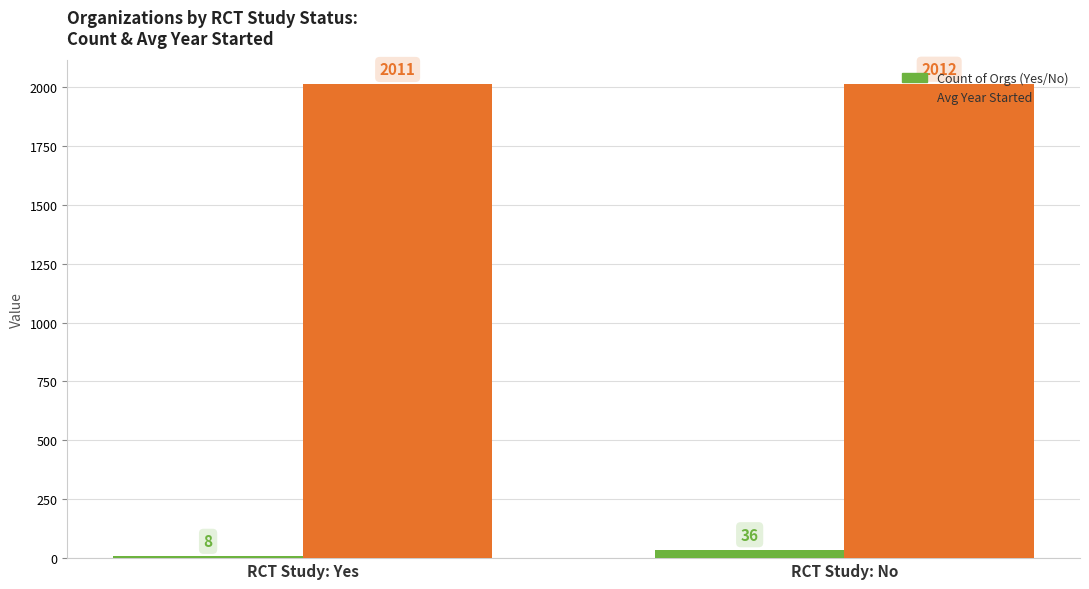

What is the total value across all series at RCT Study: No?

2048